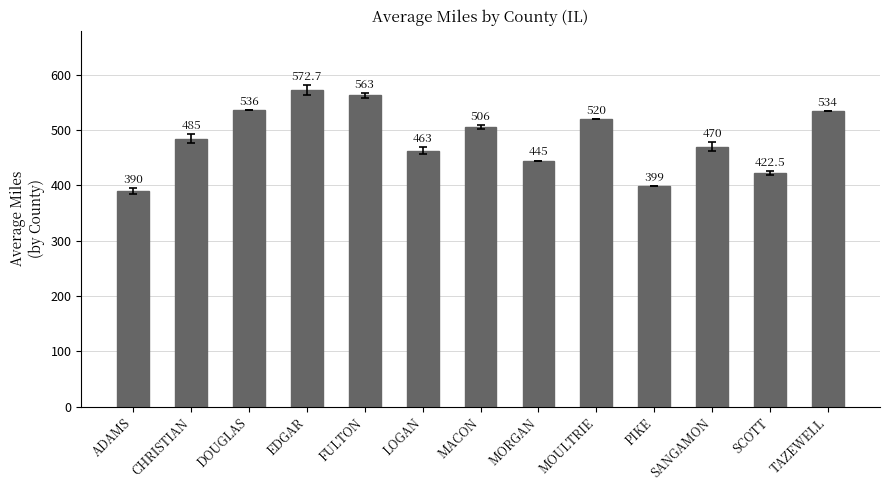

What value does the data have at SCOTT?

422.5